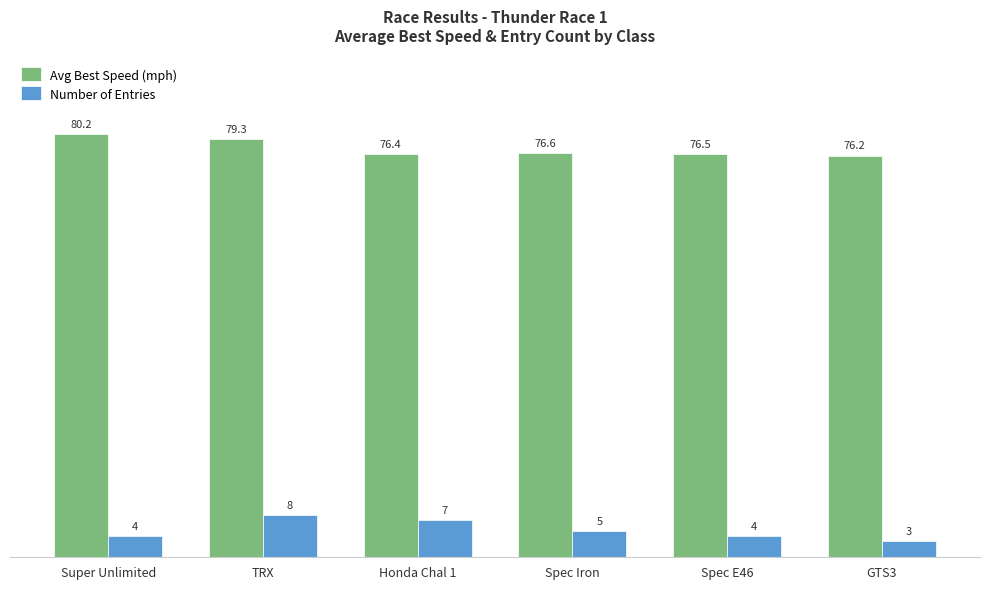

What is the sum of the Number of Entries values at Spec E46 and Honda Chal 1?

11.0